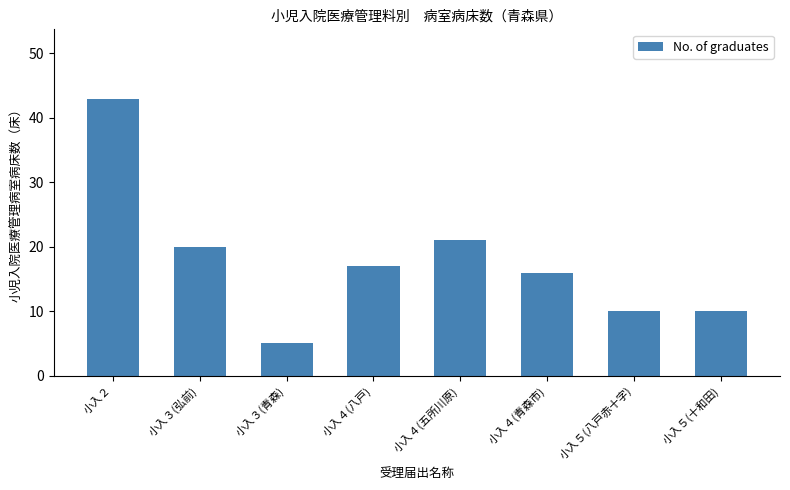

Does the chart contain stacked bars?

No